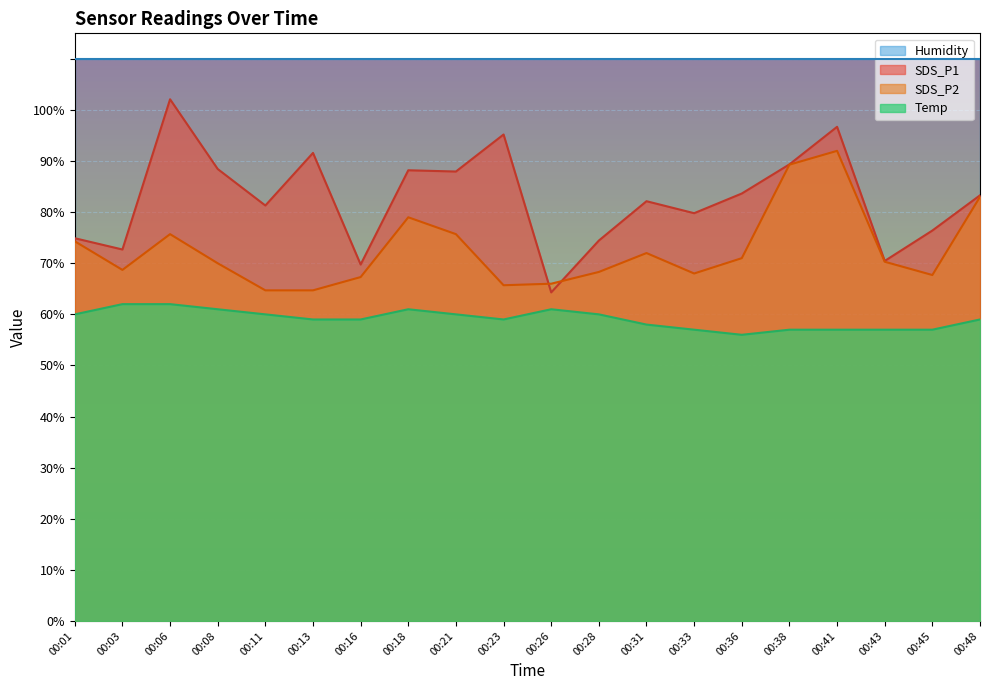

Is the value of SDS_P2 at 00:48 greater than the value of SDS_P1 at 00:16?

Yes